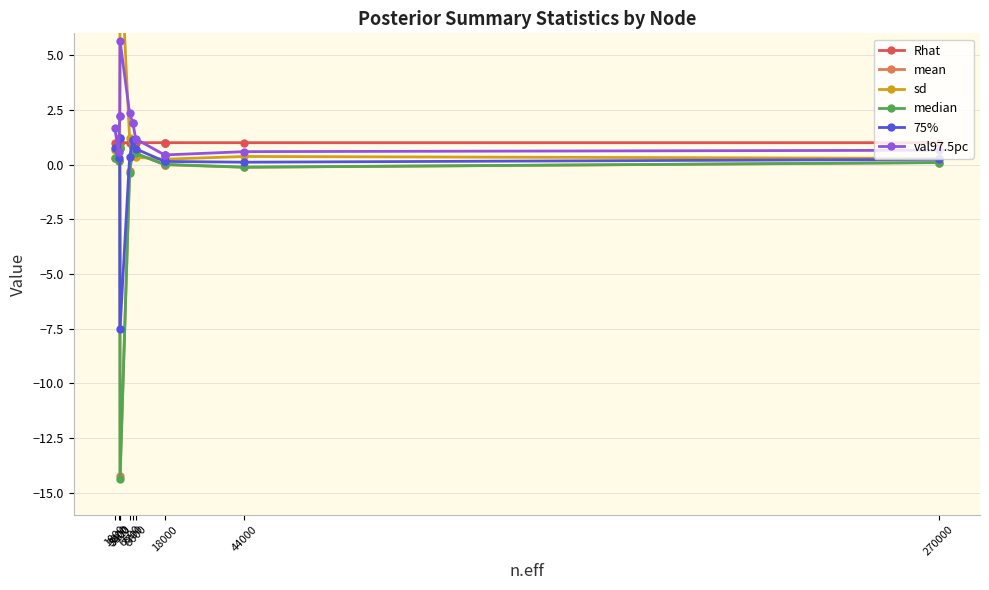

What is the sum of all 75% values?

0.1